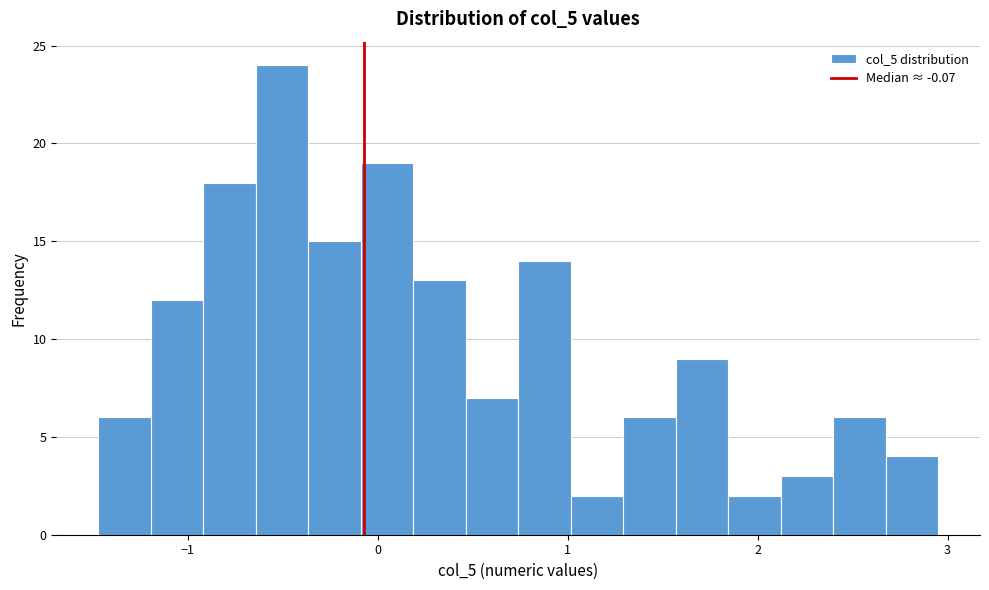

Around what value on the x-axis is the tallest bar? Give the approximate position of its centre, as read against the axis.

-0.5